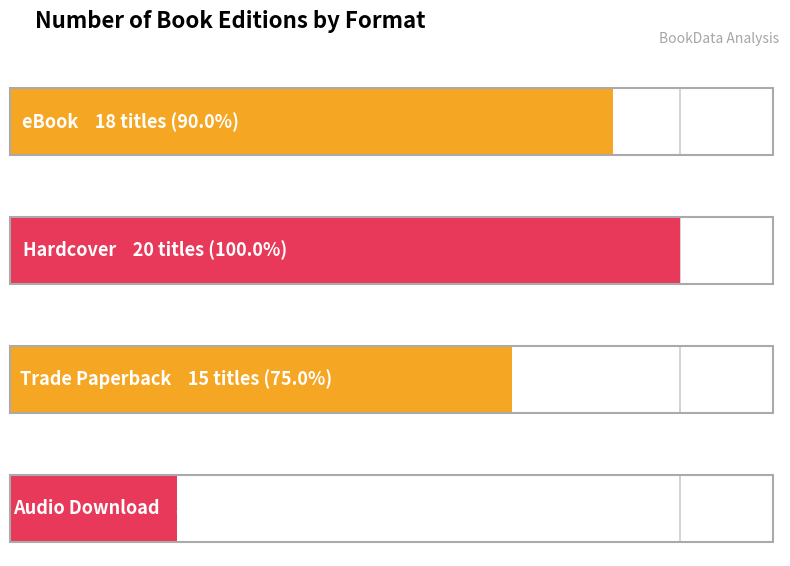

At which category does the chart reach its peak across all series?

Hardcover